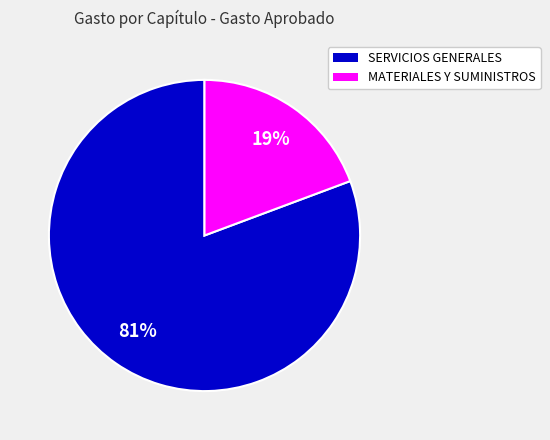

Is the sum of SERVICIOS GENERALES and MATERIALES Y SUMINISTROS greater than half?

Yes